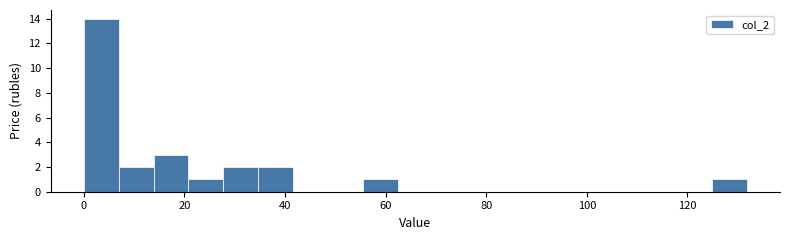

Around what value on the x-axis is the tallest bar? Give the approximate position of its centre, as read against the axis.

4